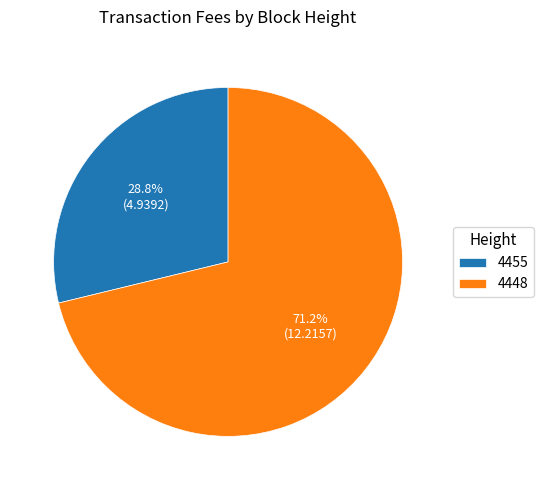

Does 4455 represent more than half of the total?

No